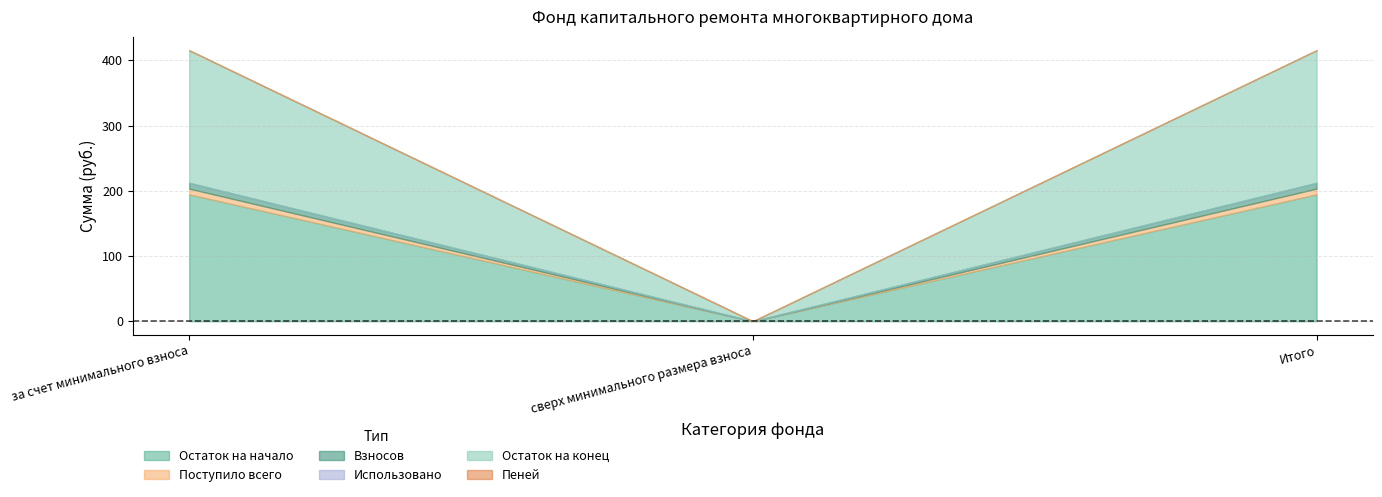

What are all the series names shown in the legend?

Остаток на начало, Поступило всего, Взносов, Использовано, Остаток на конец, Пеней